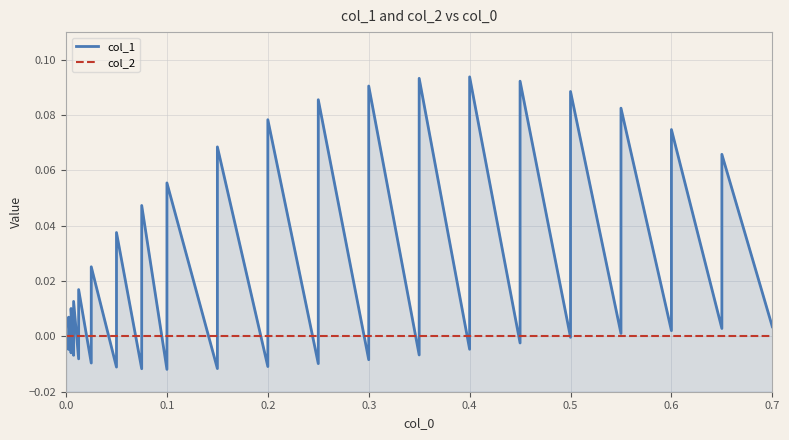

How many values in col_1 are above zero?

23